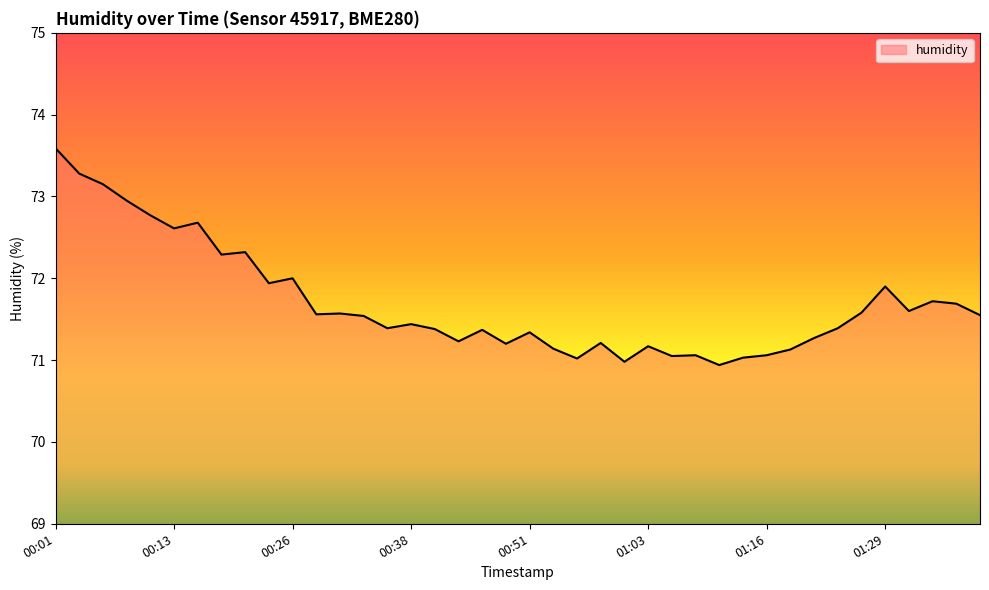

What is the minimum value shown in the chart?

70.9